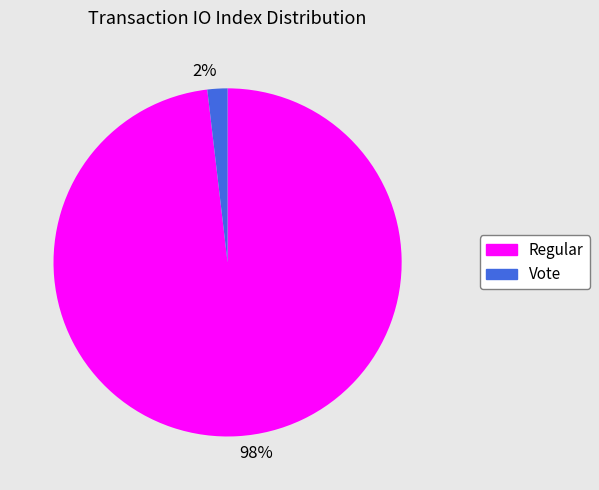

To the nearest percent, what is the average slice percentage?

50%